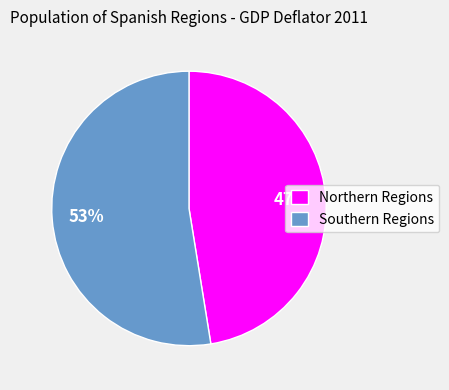

To the nearest percent, what portion does Southern Regions represent?

53%